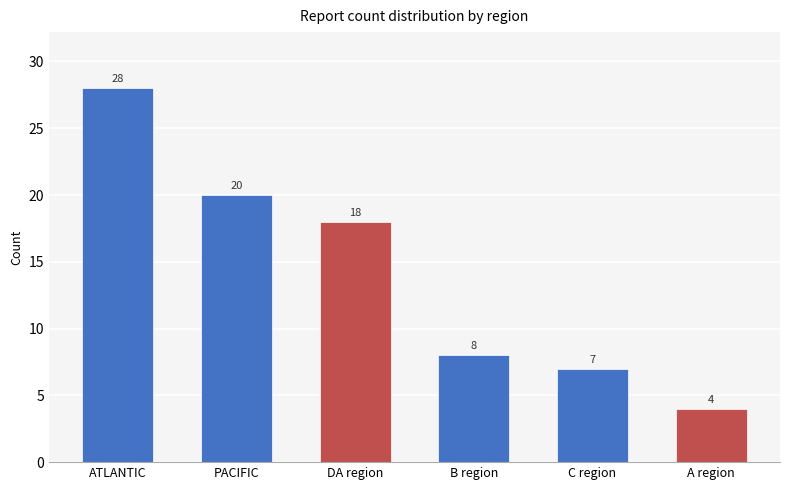

How many categories are shown in the chart?

6